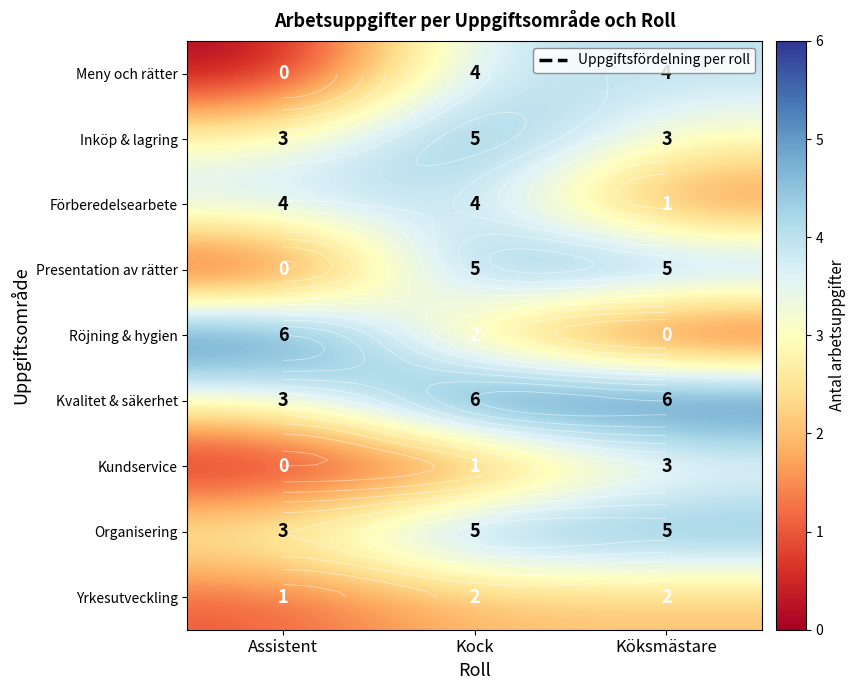

At which category is the sum across all series the highest?

Kock